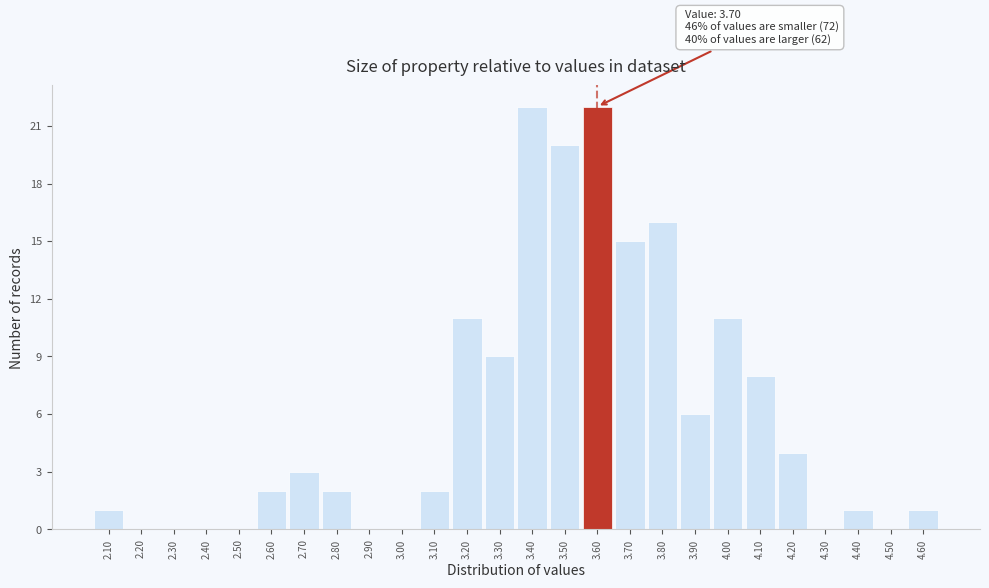

Reading right to left, list all the values displayed in this chart.

4.60=1	4.50=0	4.40=1	4.30=0	4.20=4	4.10=8	4.00=11	3.90=6	3.80=16	3.70=15	3.60=22	3.50=20	3.40=22	3.30=9	3.20=11	3.10=2	3.00=0	2.90=0	2.80=2	2.70=3	2.60=2	2.50=0	2.40=0	2.30=0	2.20=0	2.10=1